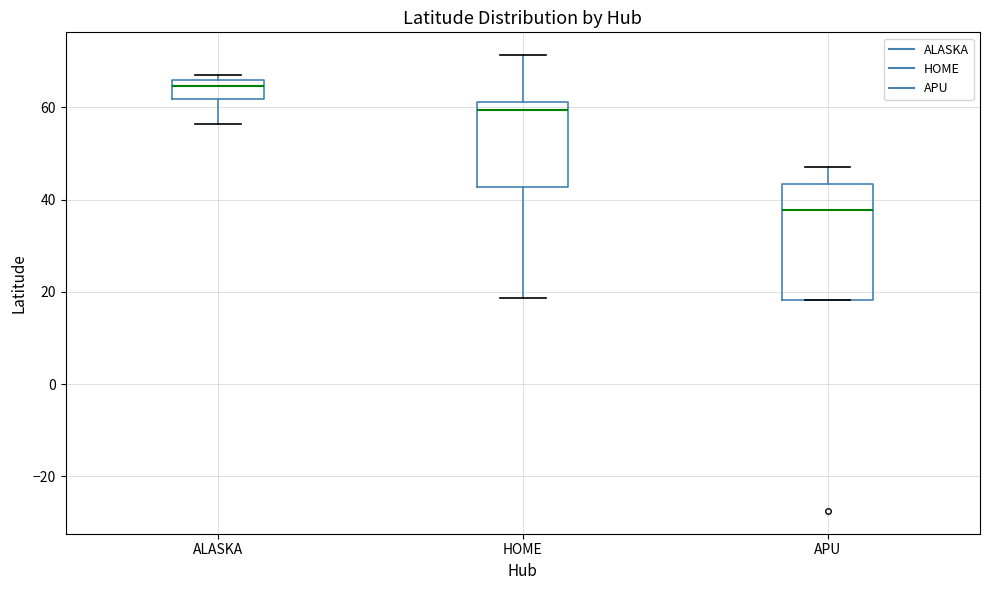

Which box is the tallest, from its lower edge to its upper edge?

APU